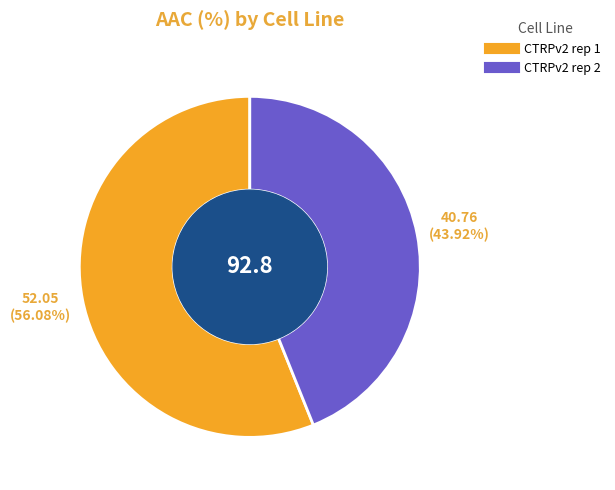

How many slices are in this pie chart?

2